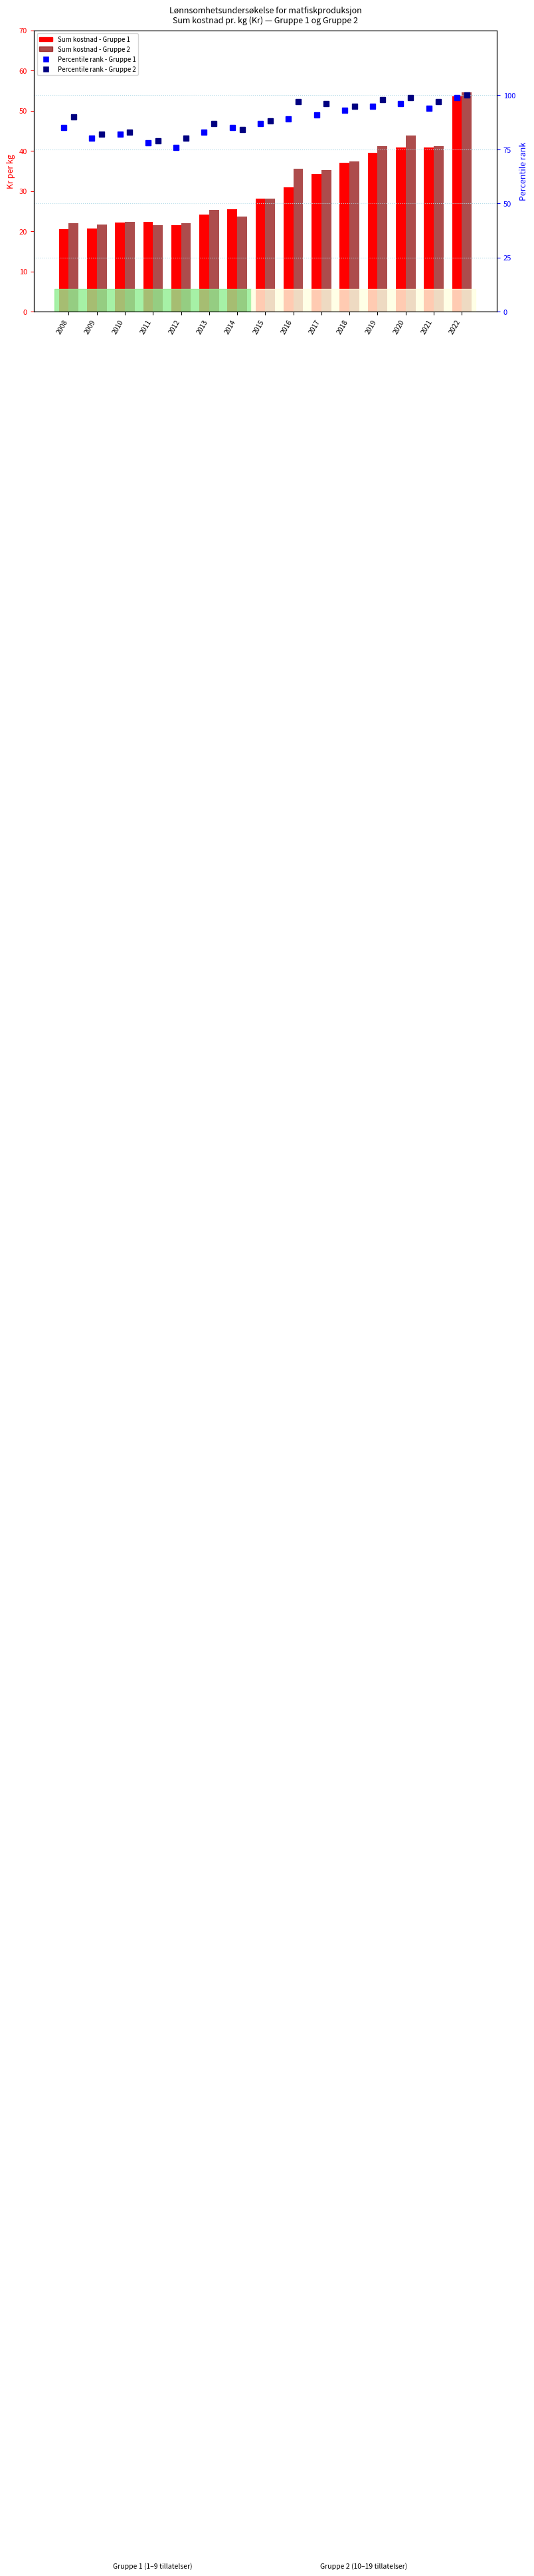

Reading left to right, transcribe all the data shown in this chart.

Sum kostnad - Gruppe 1: 2008=20.5	2009=20.6	2010=22.2	2011=22.3	2012=21.5	2013=24.2	2014=25.5	2015=28.1	2016=30.9	2017=34.3	2018=37.1	2019=39.5	2020=40.9	2021=40.9	2022=53.6
Sum kostnad - Gruppe 2: 2008=22.1	2009=21.7	2010=22.4	2011=21.5	2012=22.1	2013=25.3	2014=23.6	2015=28.1	2016=35.6	2017=35.2	2018=37.4	2019=41.2	2020=43.8	2021=41.2	2022=54.6
Percentile rank - Gruppe 1: 2008=85.0	2009=80.0	2010=82.0	2011=78.0	2012=76.0	2013=83.0	2014=85.0	2015=87.0	2016=89.0	2017=91.0	2018=93.0	2019=95.0	2020=96.0	2021=94.0	2022=99.0
Percentile rank - Gruppe 2: 2008=90.0	2009=82.0	2010=83.0	2011=79.0	2012=80.0	2013=87.0	2014=84.0	2015=88.0	2016=97.0	2017=96.0	2018=95.0	2019=98.0	2020=99.0	2021=97.0	2022=100.0